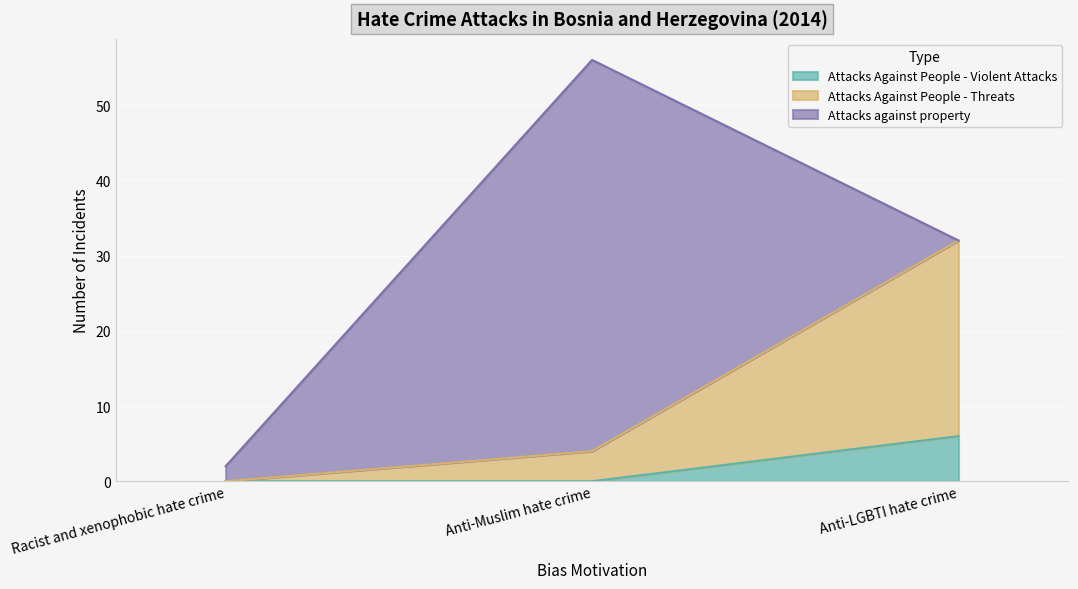

At which category does the chart reach its minimum across all series?

Racist and xenophobic hate crime